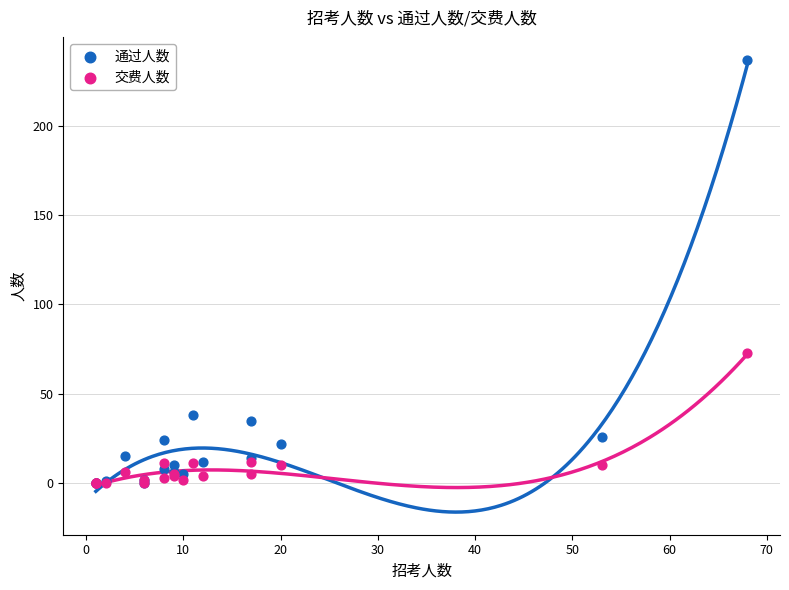

Which series reaches the maximum Y coordinate?

通过人数